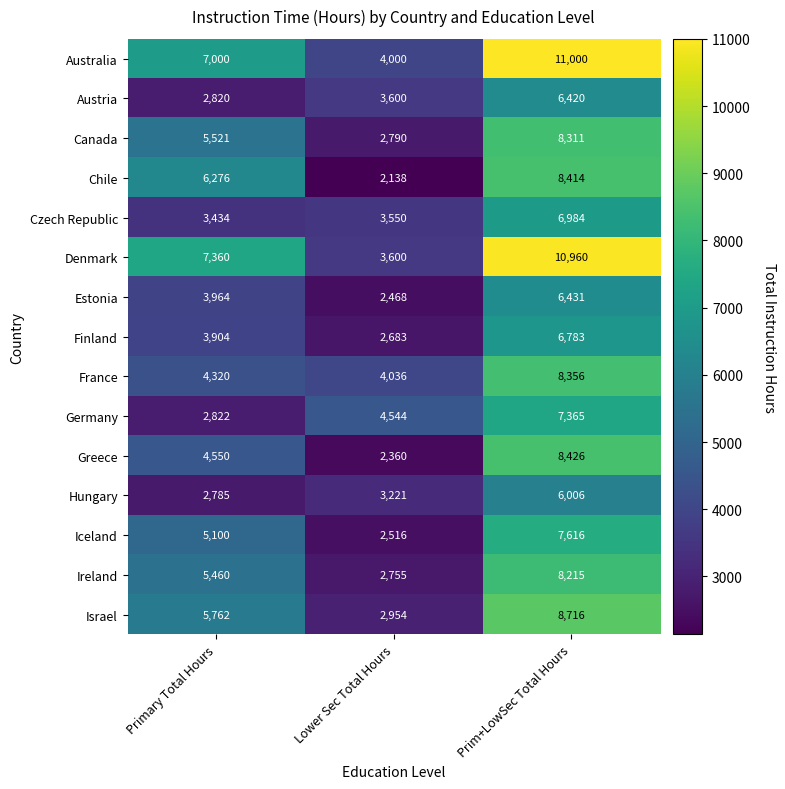

At how many categories does at least one series exceed 5372?

2